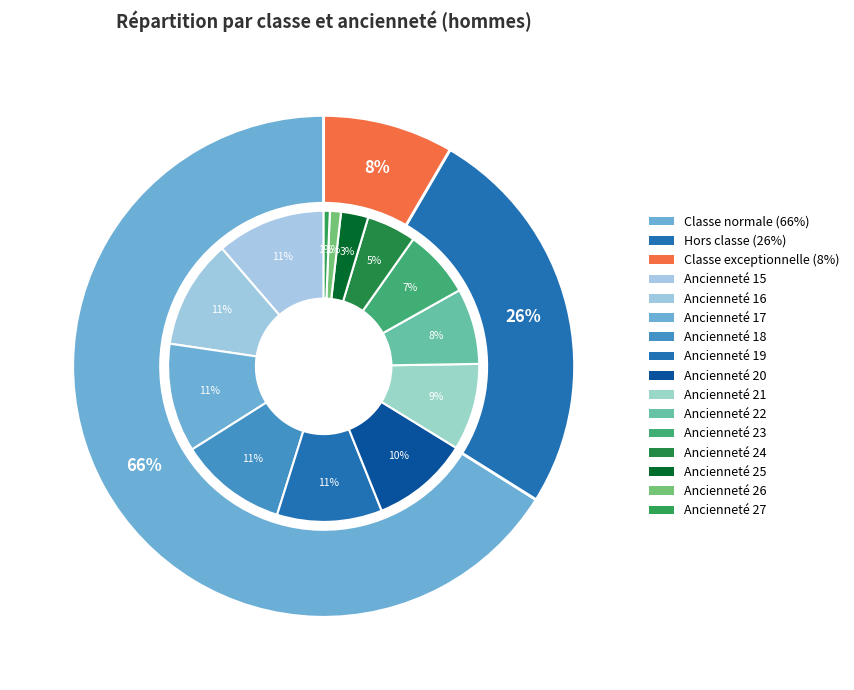

Do 23 and 21 together represent more than half of the pie?

No